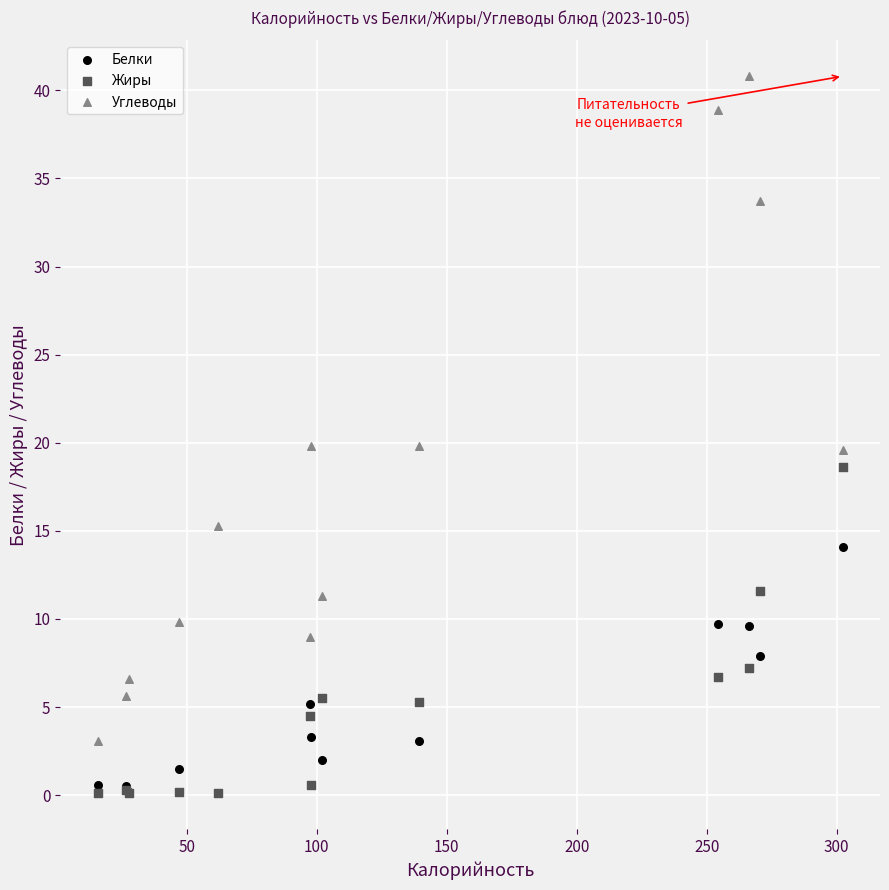

Which series has the largest Y range (max minus min)?

Углеводы